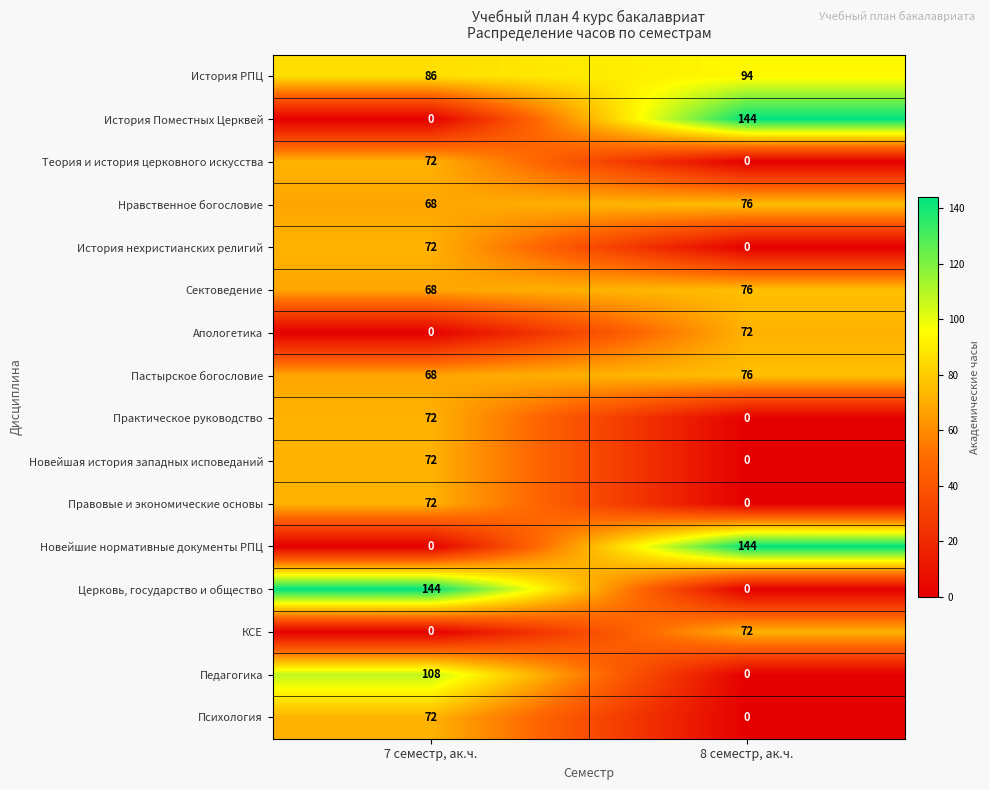

At which label is Пастырское богословие closest to 72?

7 семестр, ак.ч.